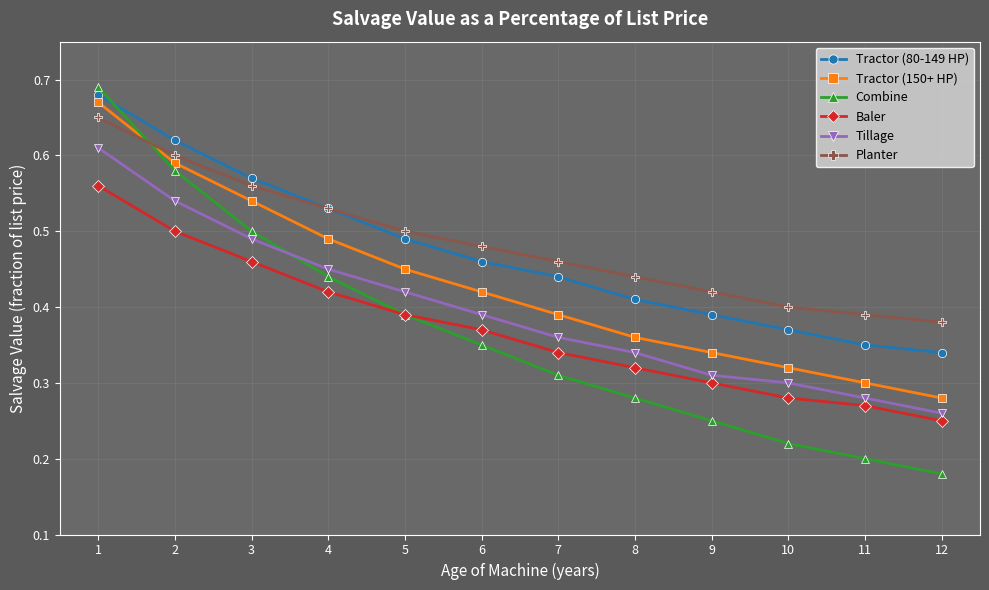

At which label is Baler closest to 0?

12